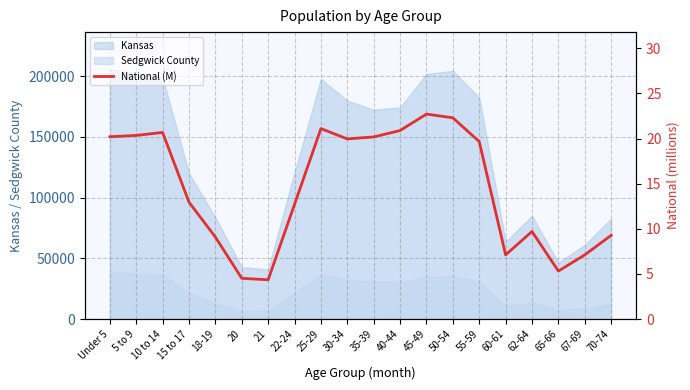

How many points are higher than both their immediate neighbors (excluding endpoints)?

4